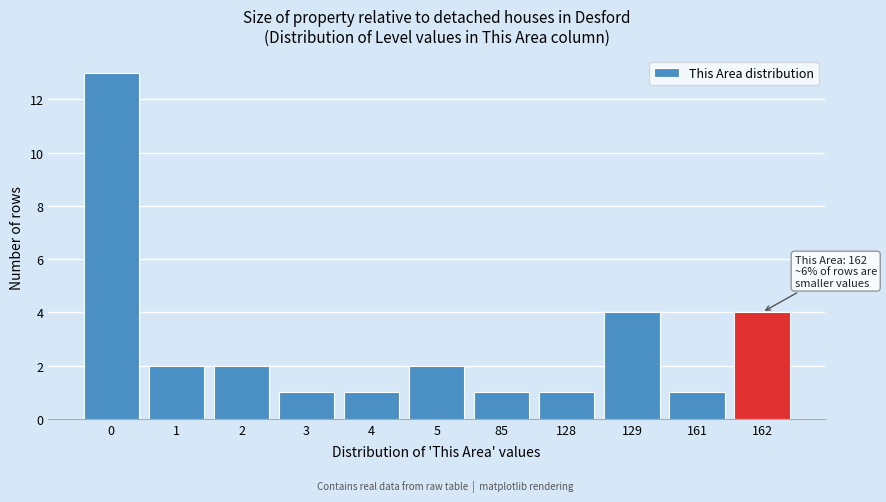

Reading left to right, extract all data points from this chart.

13	2	2	1	1	2	1	1	4	1	4